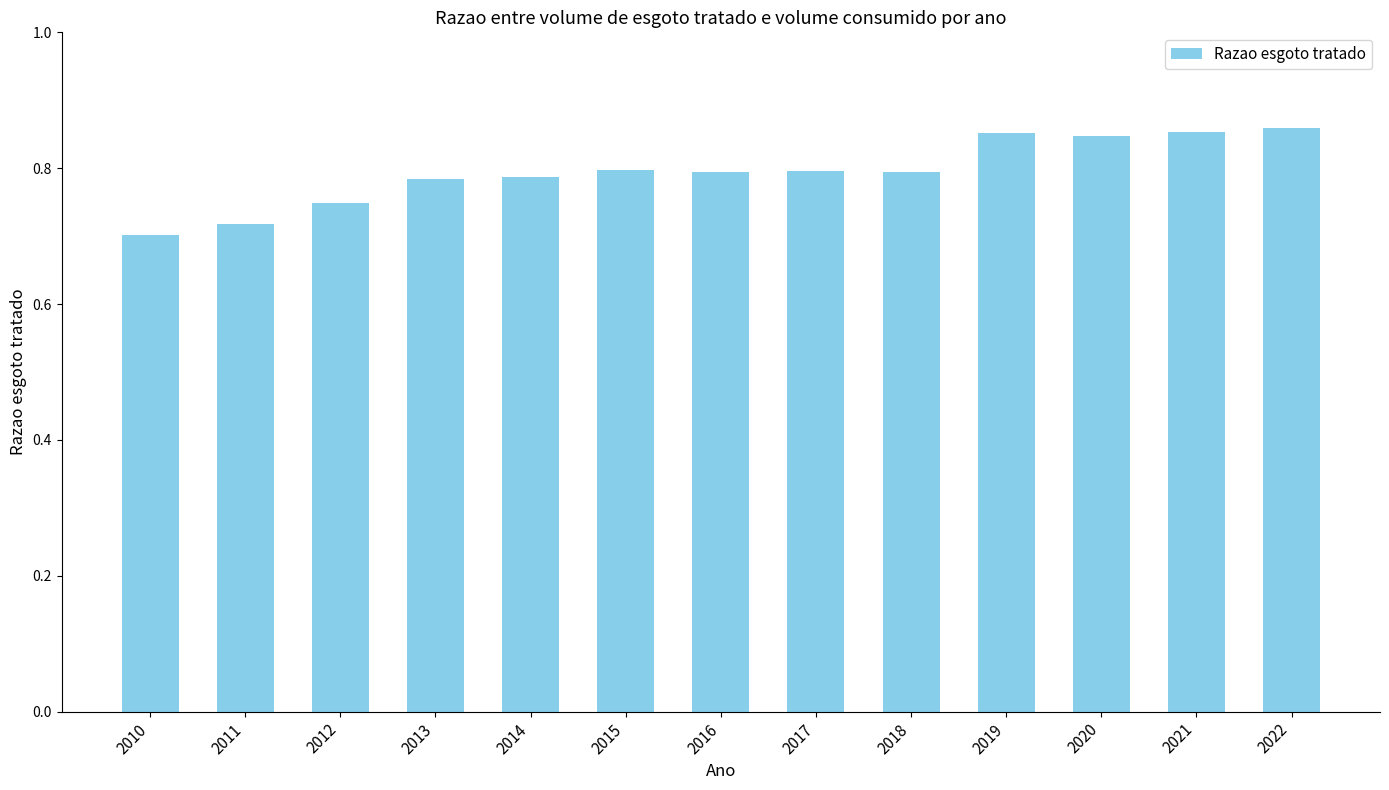

What is the difference between the second highest and minimum values?

0.2